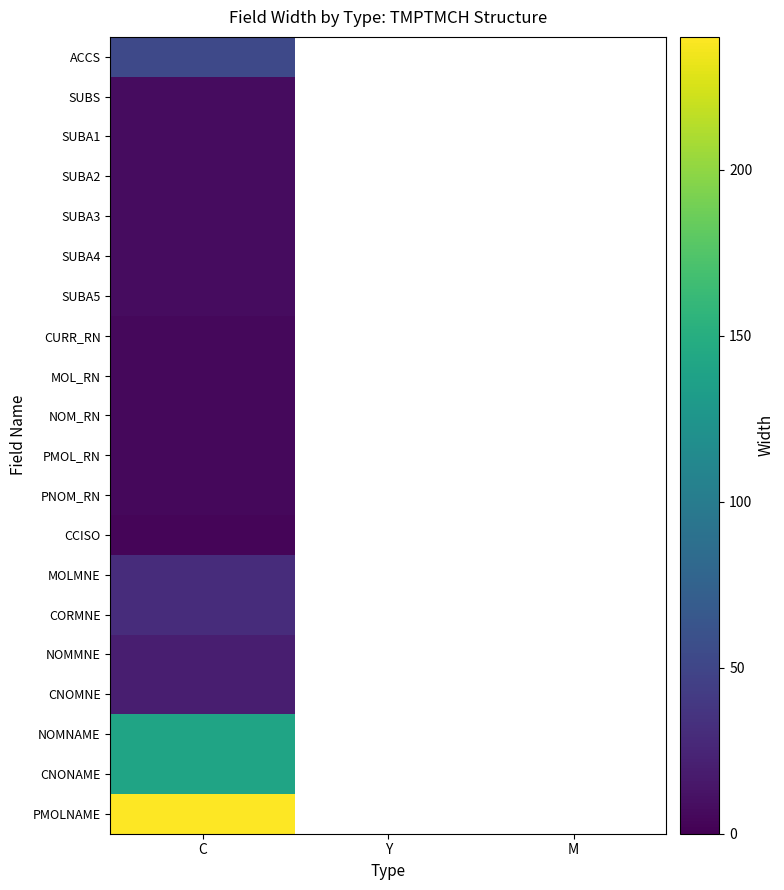

Read the CURR_RN value at C.

5.0